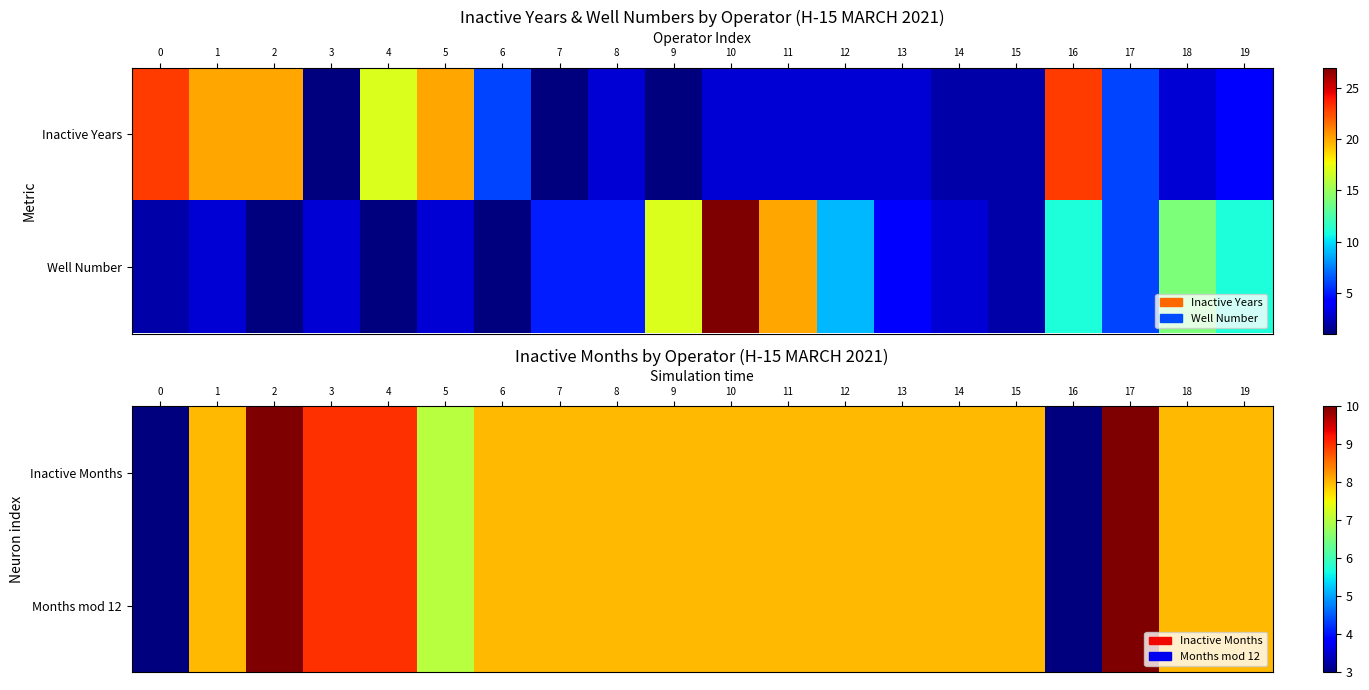

Where is Months mod 12 nearest to the value 6?

5